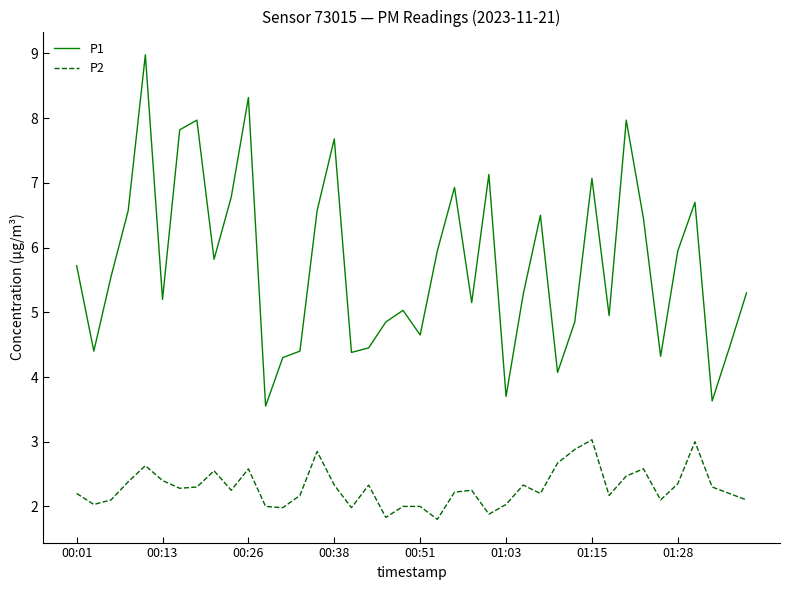

Rank the series by their average value, from highest to lowest.

P1, P2